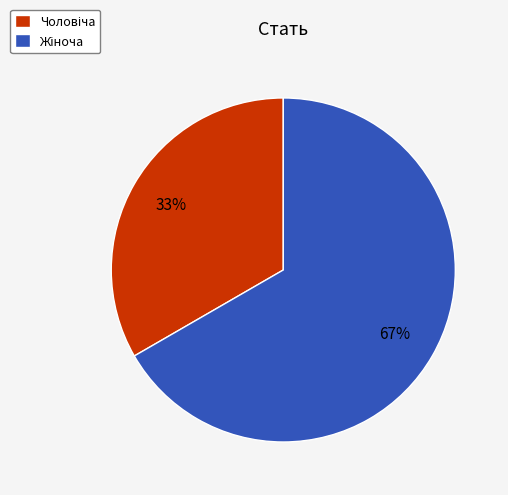

Does any single category account for the majority?

Yes